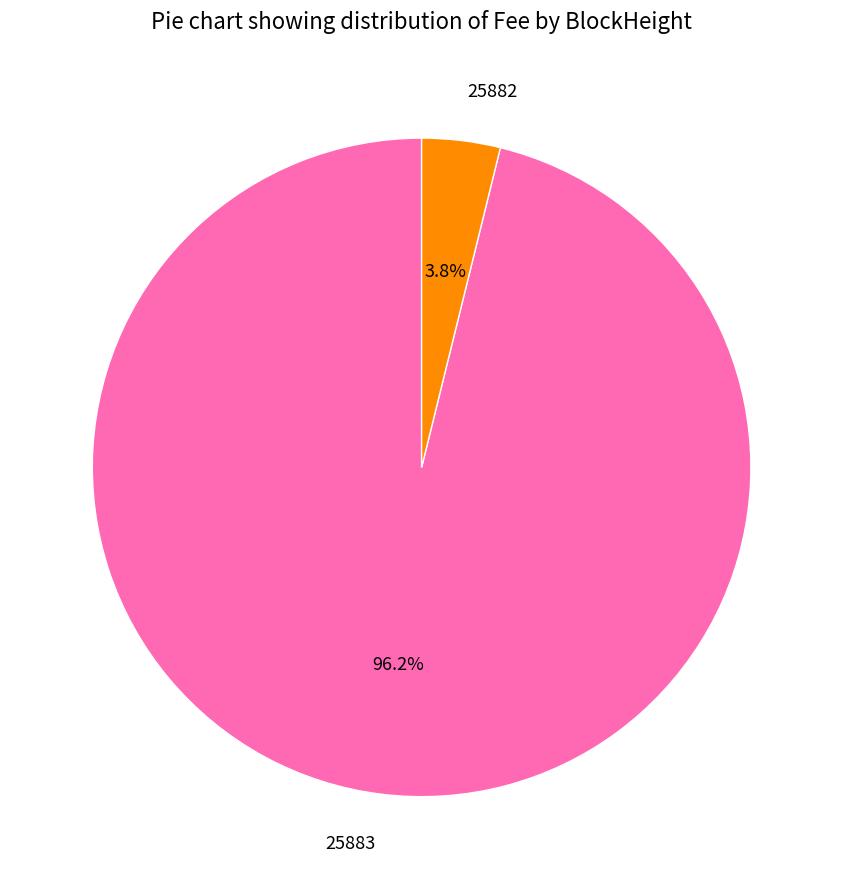

True or false: 25883 accounts for 96% of the total.

True